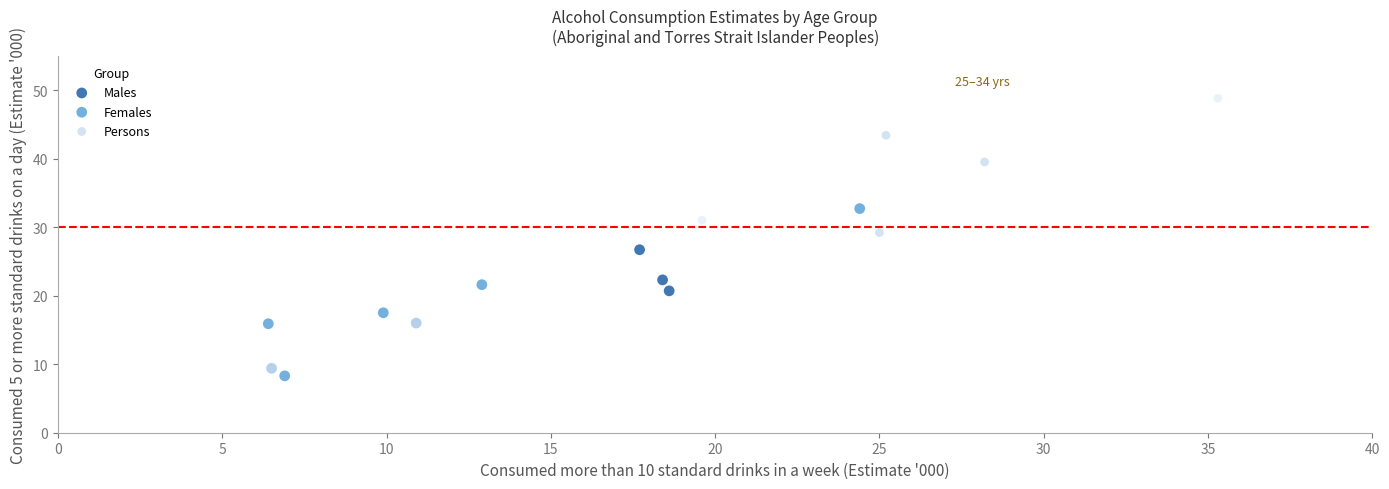

Which series contains the highest Y value?

Persons